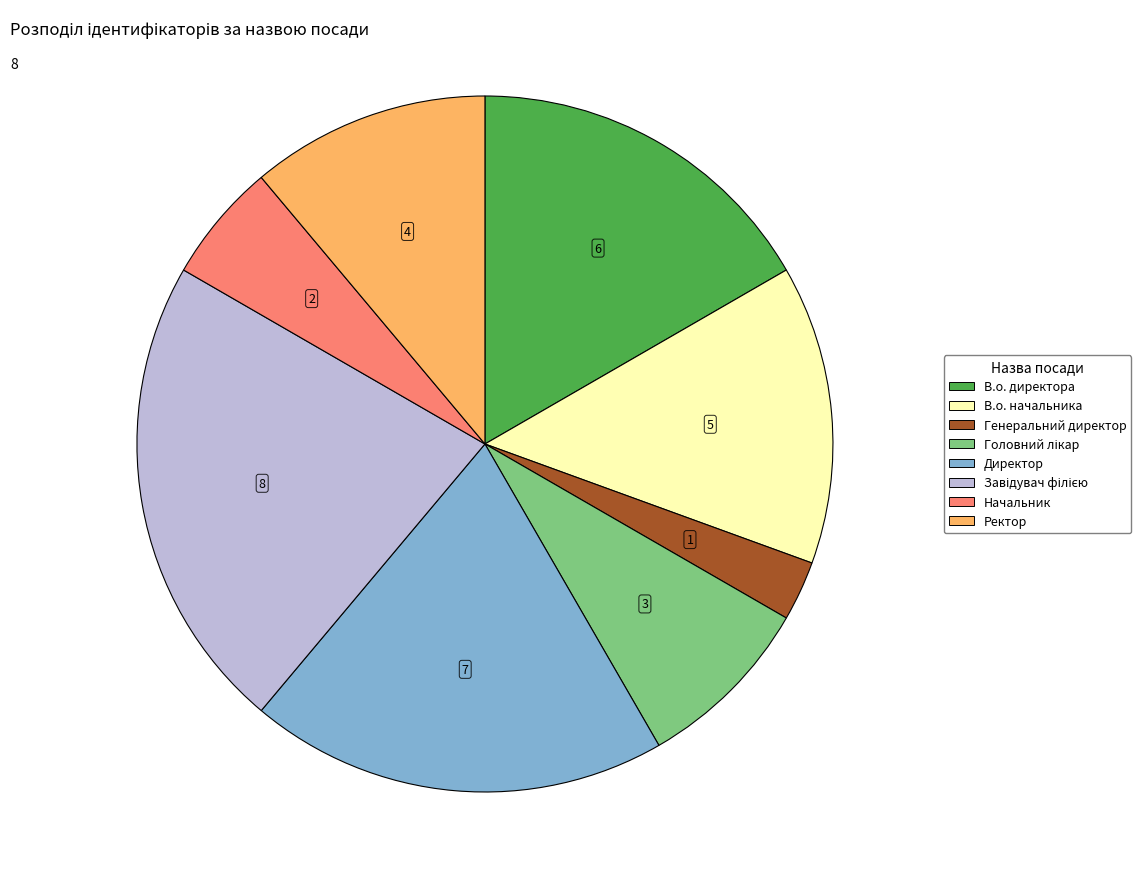

How many segments does this pie chart have?

8